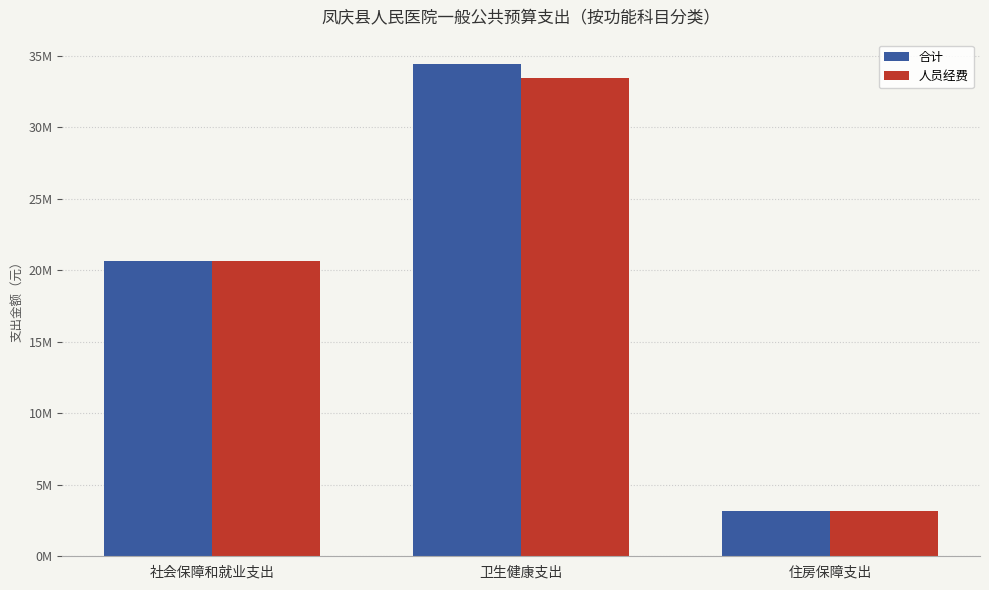

What is the label of the 1st bar from the left?

社会保障和就业支出